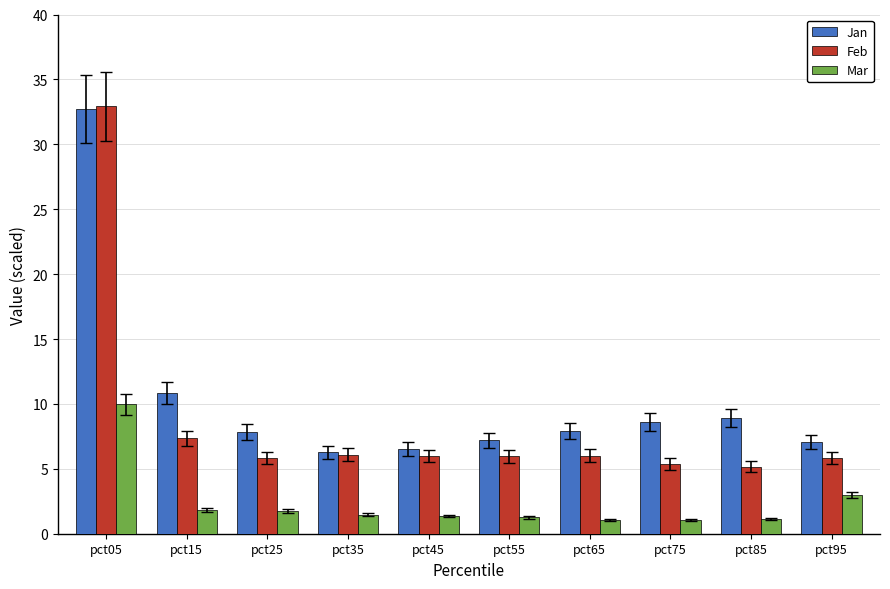

How many bars are there in each group?

3